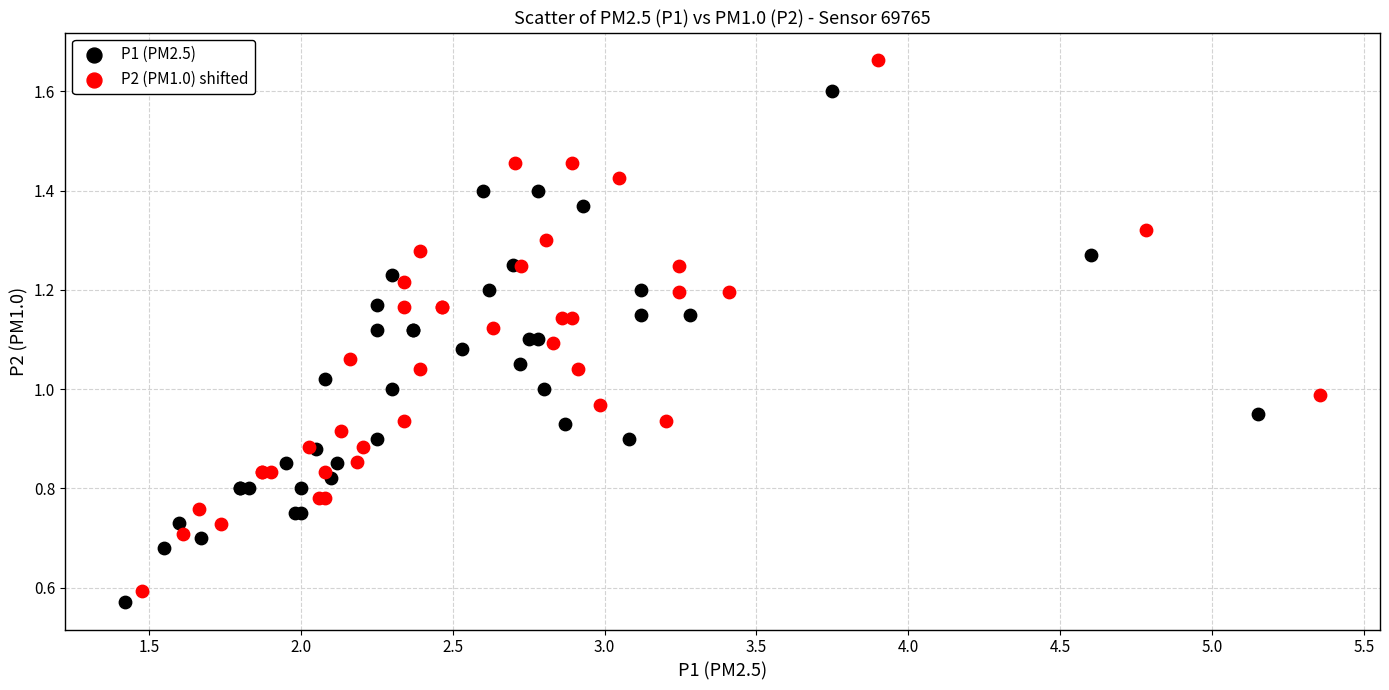

Which series contains the highest Y value?

P2 (PM1.0) shifted